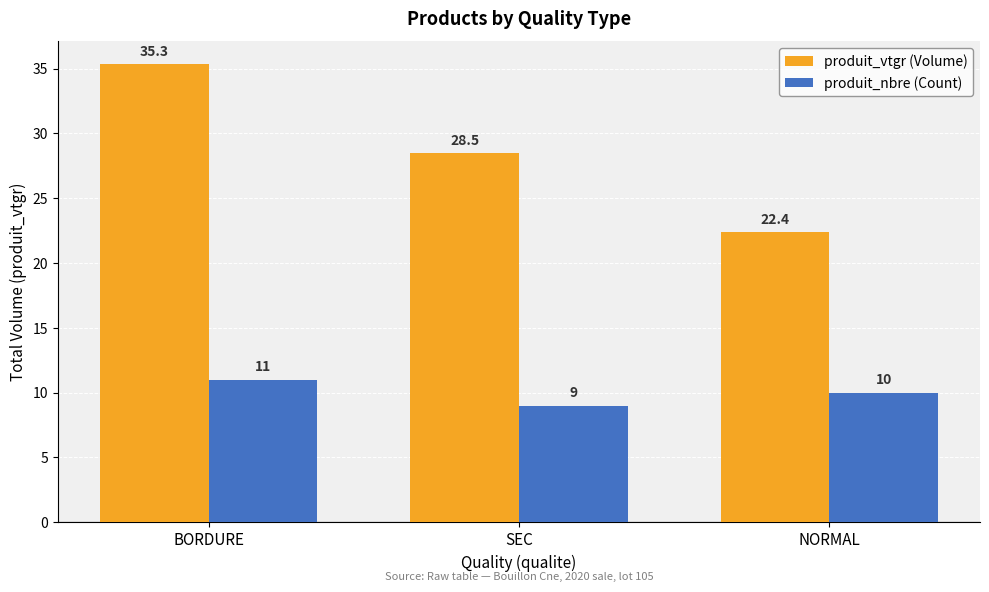

What is the difference between the produit_nbre (Count) values at SEC and BORDURE?

2.0